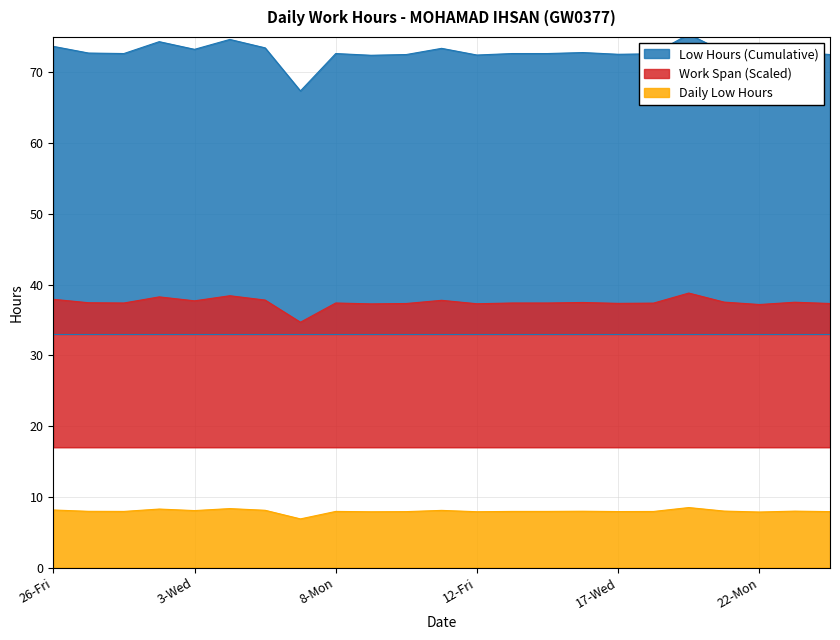

At which category does Work Span reach its first local peak?

2-Tue